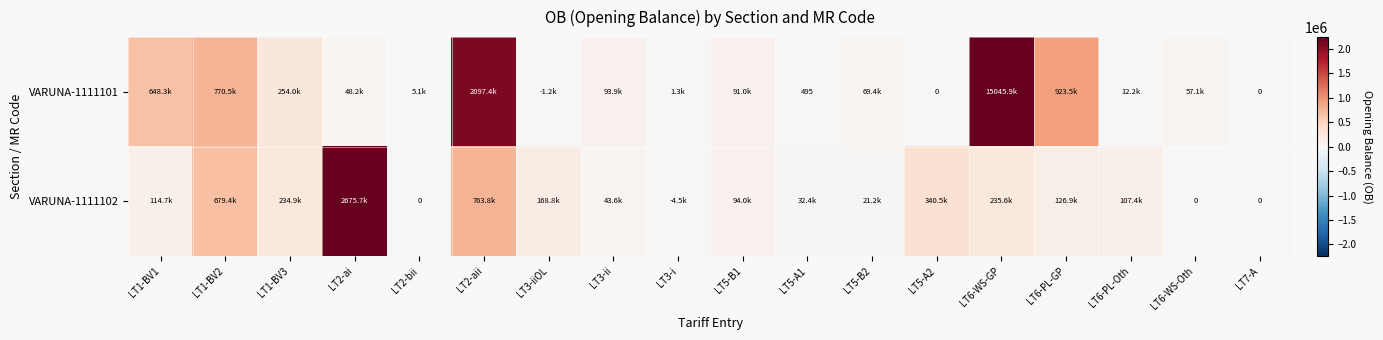

What is the sum of the VARUNA-1111101 values at LT3-ii and LT5-B2?

163330.9